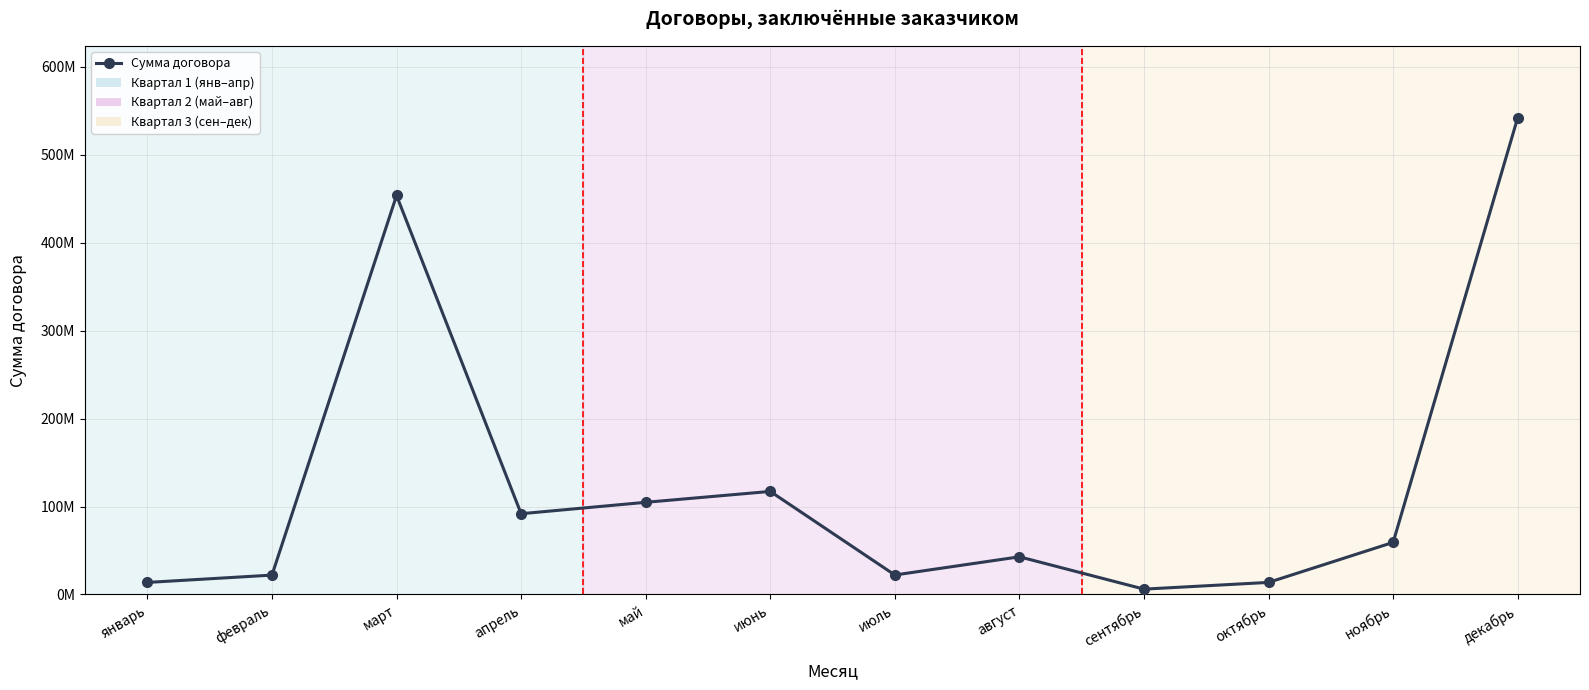

Reading right to left, what are all the values shown in this chart?

542180817.0	59227228.4	13721839.8	6067040.9	42820222.3	22151648.7	117183561.0	104797315.3	91821066.3	453665787.3	22023960.4	13689665.6